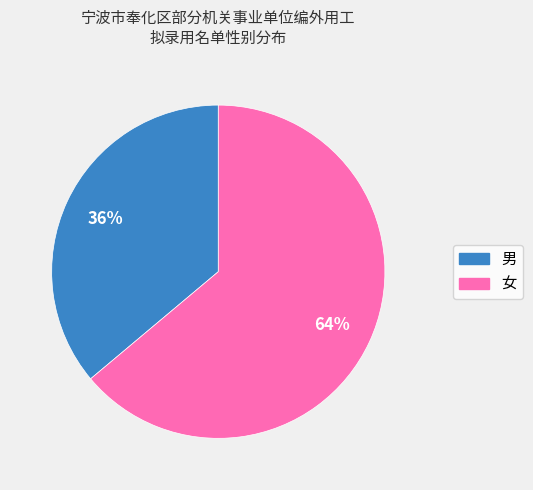

To the nearest percent, what is the difference between the 女 and 男 slice percentages?

28%